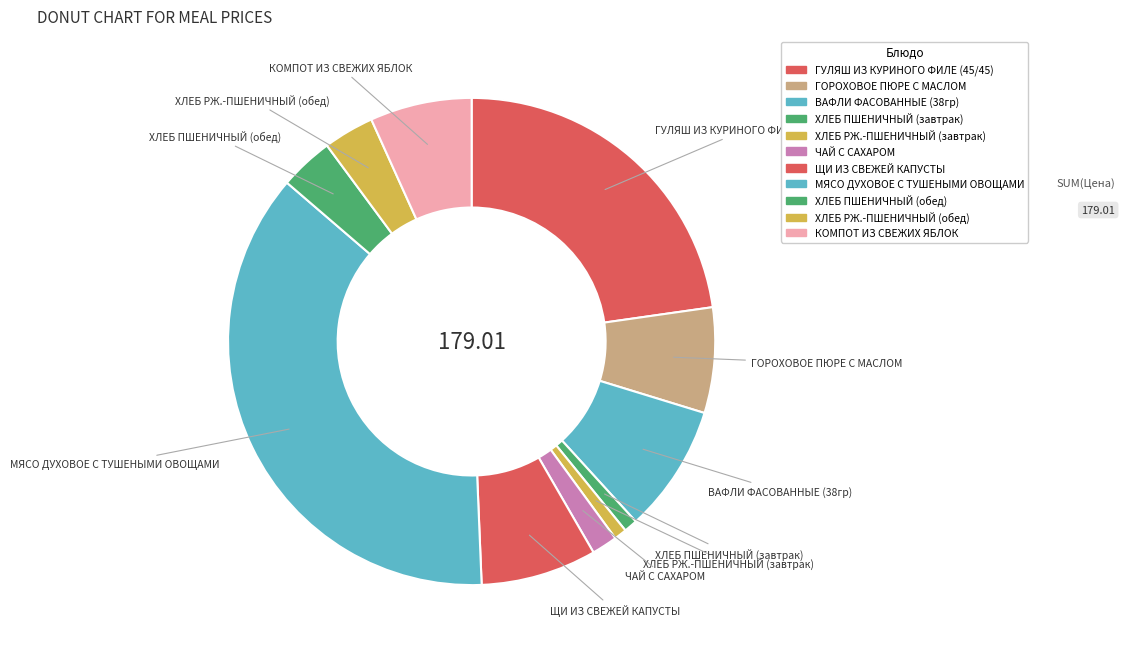

What is the smallest slice in the pie chart?

ХЛЕБ РЖ.-ПШЕНИЧНЫЙ (завтрак)